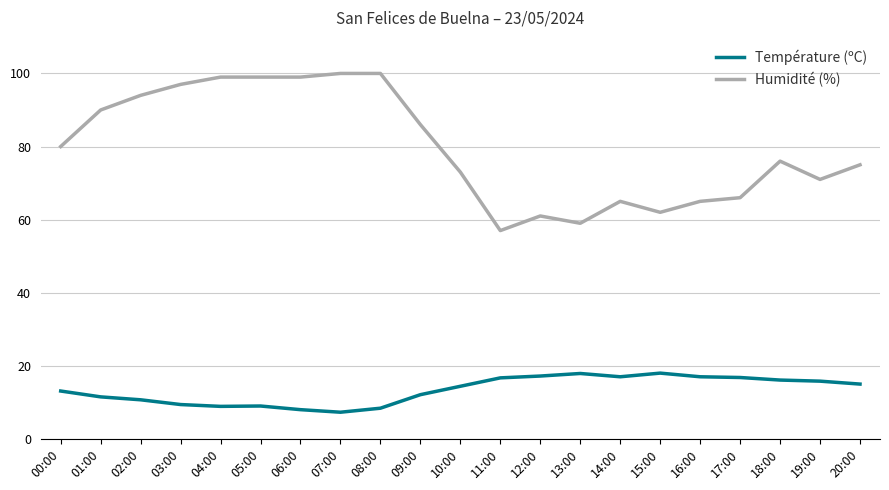

True or false: Humidité (%) and Température (ºC) intersect in this chart.

False